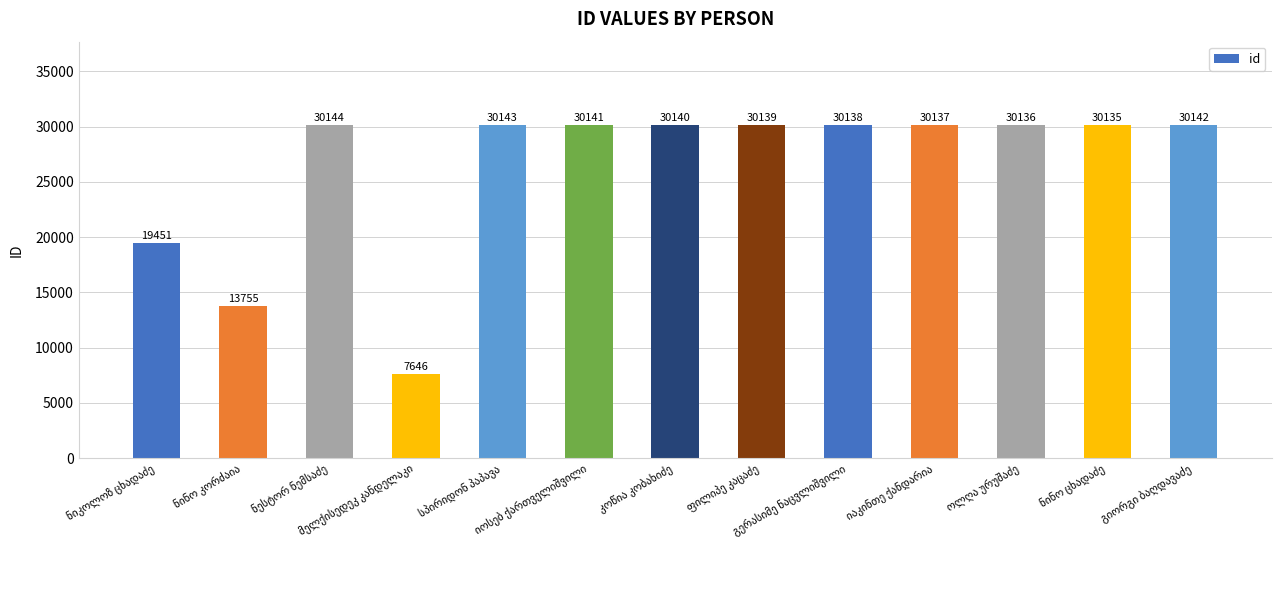

What is the average value?

26327